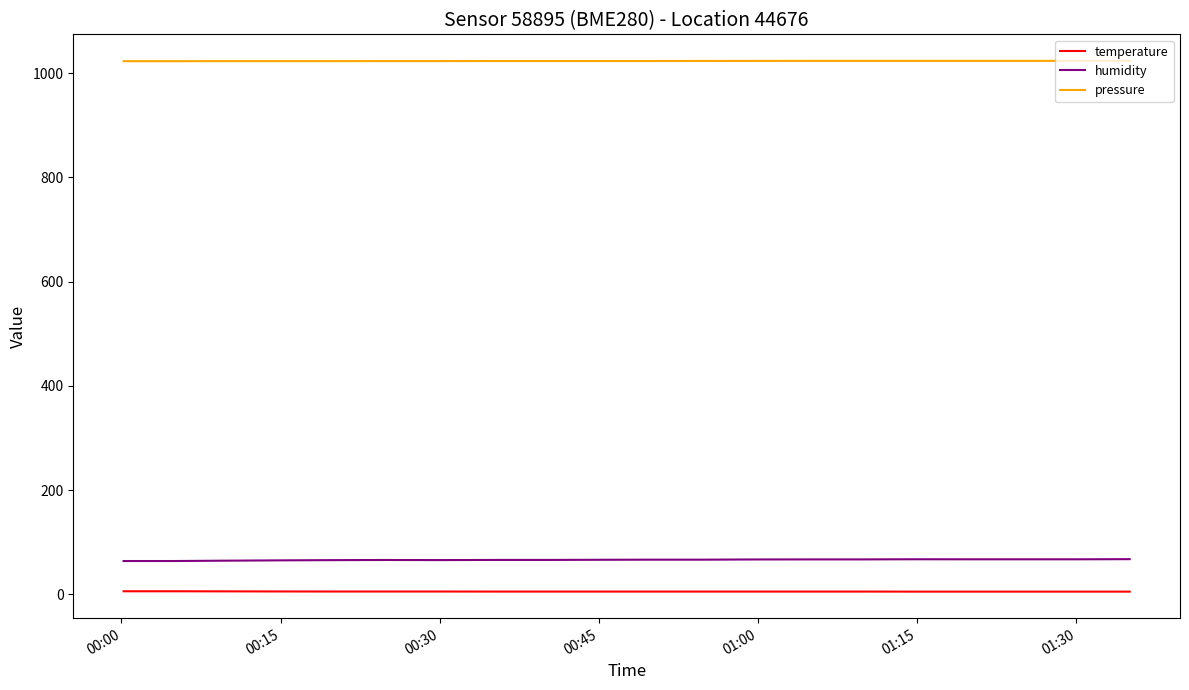

What is the minimum value for humidity?

63.8